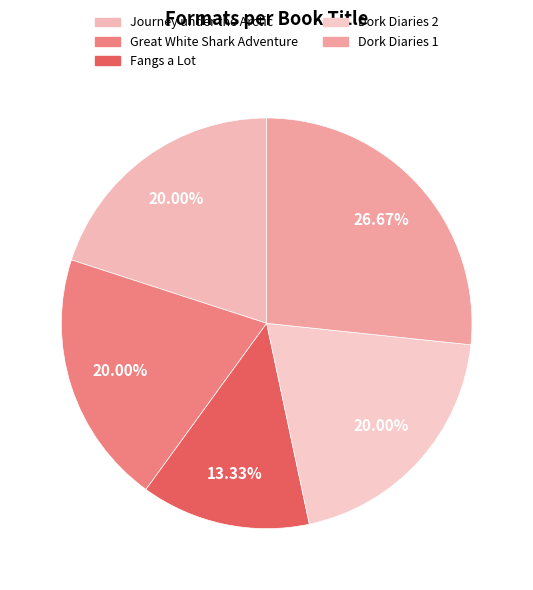

Approximately how many times larger is the value at Fangs a Lot compared to Dork Diaries 2?

0.7